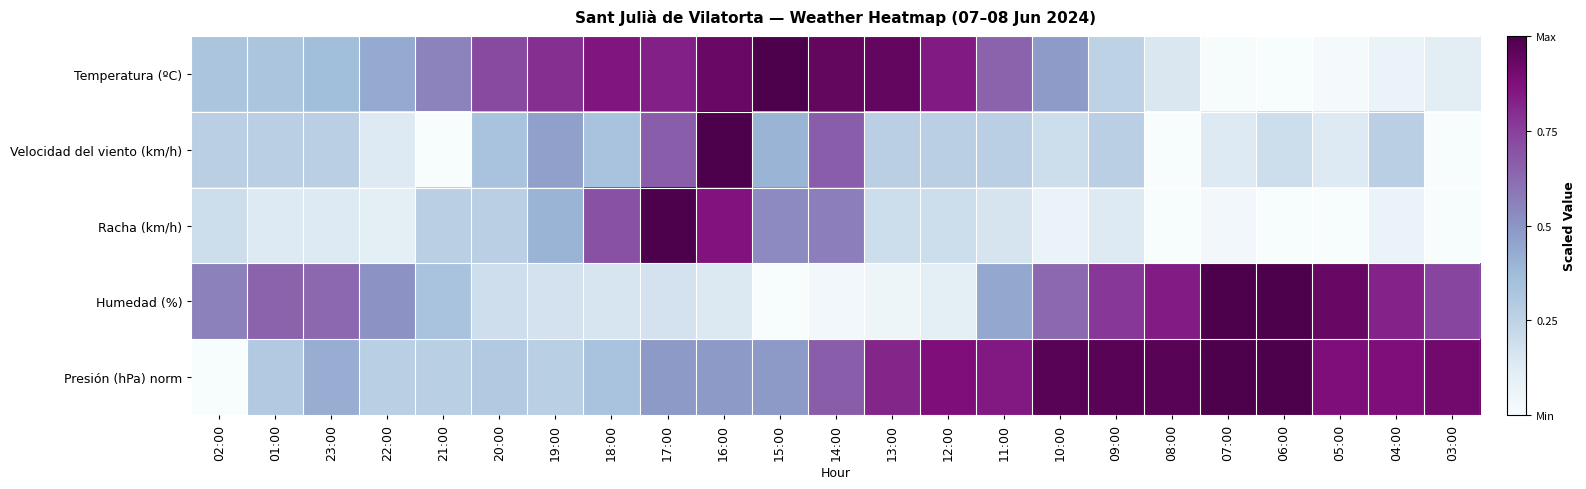

Reading right to left, list all the values displayed in this chart.

Temperatura (ºC): 03:00=0.1	04:00=0.1	05:00=0.0	06:00=0.0	07:00=0.0	08:00=0.1	09:00=0.3	10:00=0.5	11:00=0.6	12:00=0.8	13:00=0.9	14:00=0.9	15:00=1.0	16:00=0.9	17:00=0.8	18:00=0.9	19:00=0.8	20:00=0.7	21:00=0.6	22:00=0.4	23:00=0.4	01:00=0.3	02:00=0.3
Velocidad del viento (km/h): 03:00=0.0	04:00=0.3	05:00=0.1	06:00=0.2	07:00=0.1	08:00=0.0	09:00=0.3	10:00=0.2	11:00=0.3	12:00=0.3	13:00=0.3	14:00=0.7	15:00=0.4	16:00=1.0	17:00=0.7	18:00=0.3	19:00=0.5	20:00=0.3	21:00=0.0	22:00=0.1	23:00=0.3	01:00=0.3	02:00=0.3
Racha (km/h): 03:00=0.0	04:00=0.1	05:00=0.0	06:00=0.0	07:00=0.0	08:00=0.0	09:00=0.1	10:00=0.1	11:00=0.2	12:00=0.2	13:00=0.2	14:00=0.6	15:00=0.5	16:00=0.9	17:00=1.0	18:00=0.7	19:00=0.4	20:00=0.3	21:00=0.3	22:00=0.1	23:00=0.1	01:00=0.1	02:00=0.2
Humedad (%): 03:00=0.7	04:00=0.8	05:00=0.9	06:00=1.0	07:00=1.0	08:00=0.8	09:00=0.8	10:00=0.6	11:00=0.4	12:00=0.1	13:00=0.1	14:00=0.0	15:00=0.0	16:00=0.1	17:00=0.2	18:00=0.2	19:00=0.2	20:00=0.2	21:00=0.3	22:00=0.5	23:00=0.6	01:00=0.6	02:00=0.6
Presión (hPa) norm: 03:00=0.9	04:00=0.9	05:00=0.9	06:00=1.0	07:00=1.0	08:00=1.0	09:00=1.0	10:00=1.0	11:00=0.8	12:00=0.9	13:00=0.8	14:00=0.7	15:00=0.5	16:00=0.5	17:00=0.5	18:00=0.3	19:00=0.3	20:00=0.3	21:00=0.3	22:00=0.3	23:00=0.4	01:00=0.3	02:00=0.0